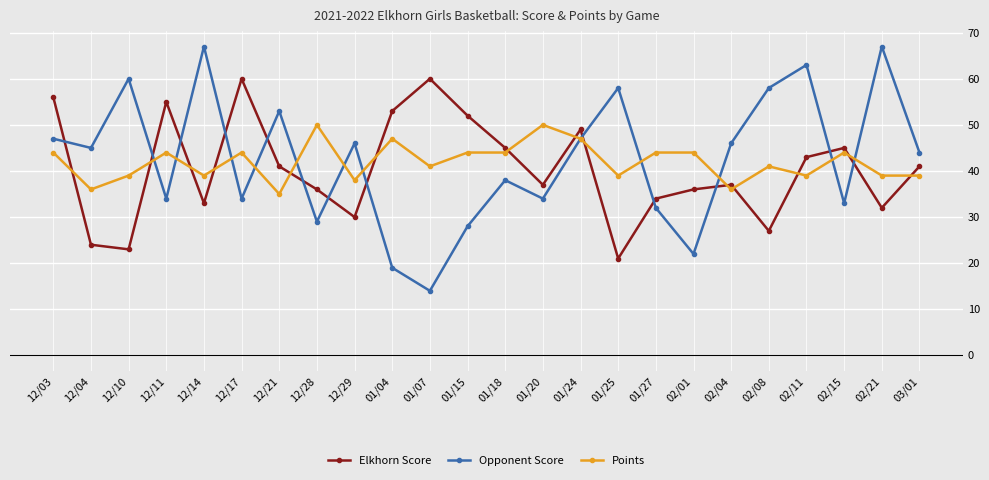

What is the difference between the second highest and second lowest values in the Opponent Score series?

48